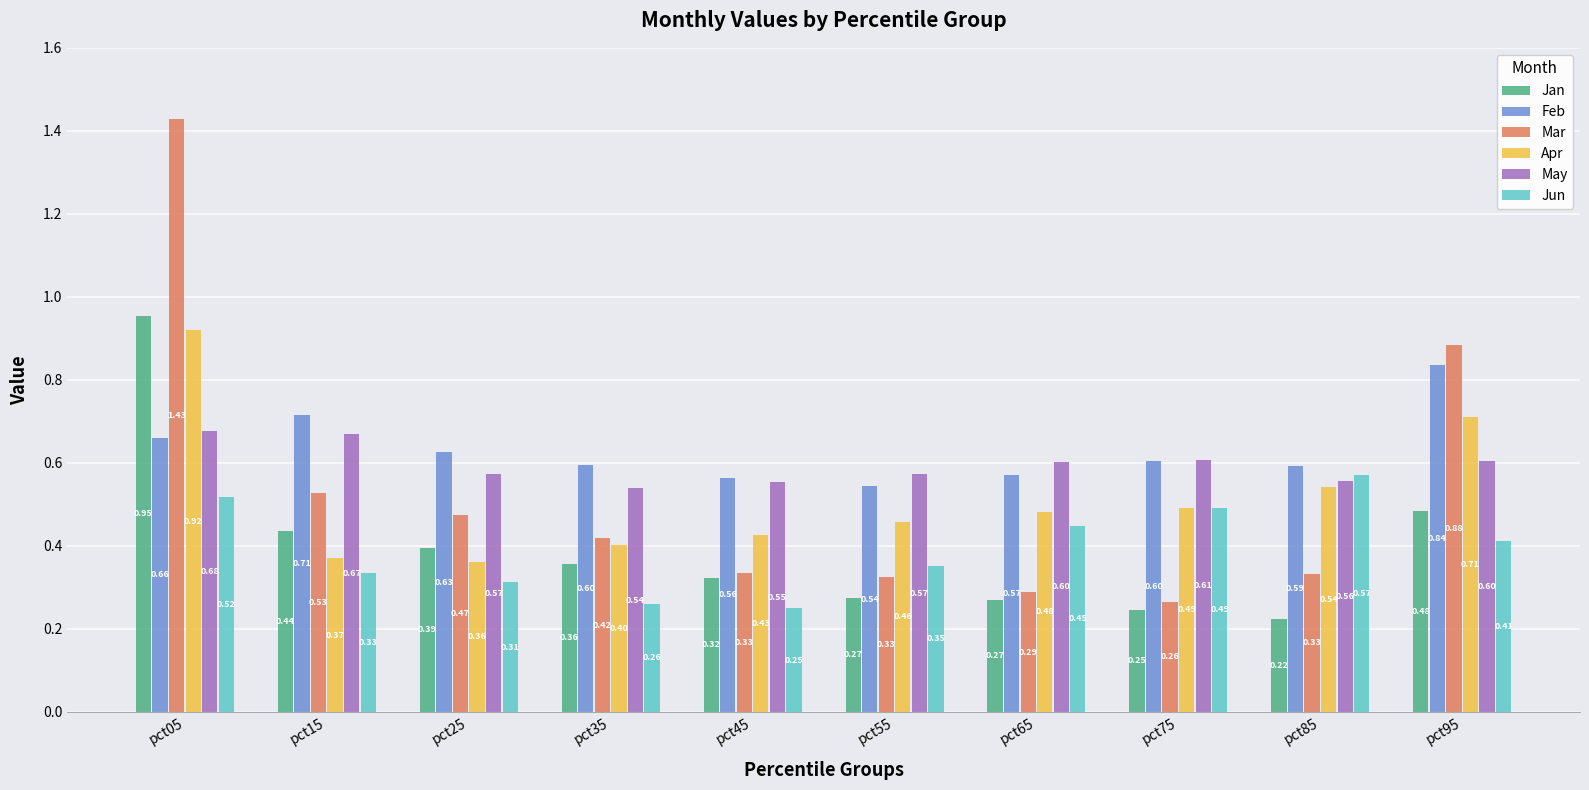

At how many categories does at least one series exceed 0?

10